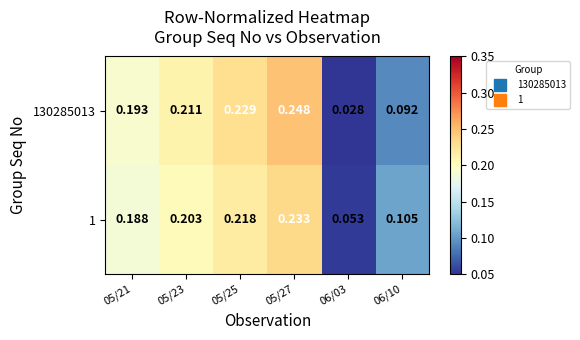

Reading left to right, what are all the values shown in this chart?

130285013: 05/21=0.2	05/23=0.2	05/25=0.2	05/27=0.2	06/03=0.0	06/10=0.1
1: 05/21=0.2	05/23=0.2	05/25=0.2	05/27=0.2	06/03=0.1	06/10=0.1